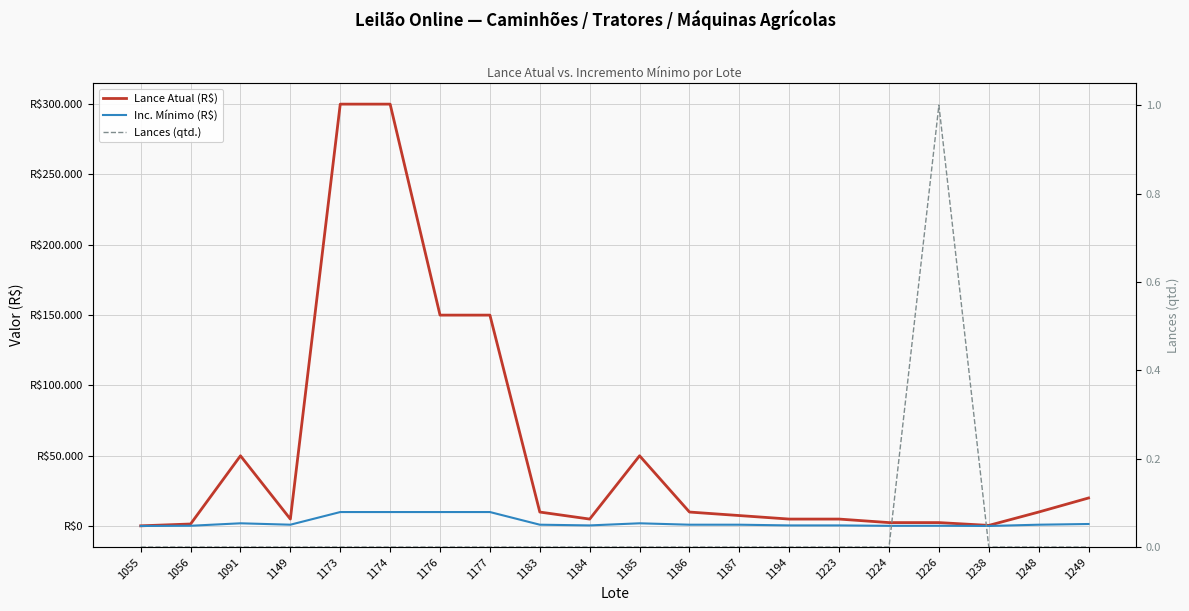

At which label does Inc. Mínimo (R$) reach its minimum?

1055